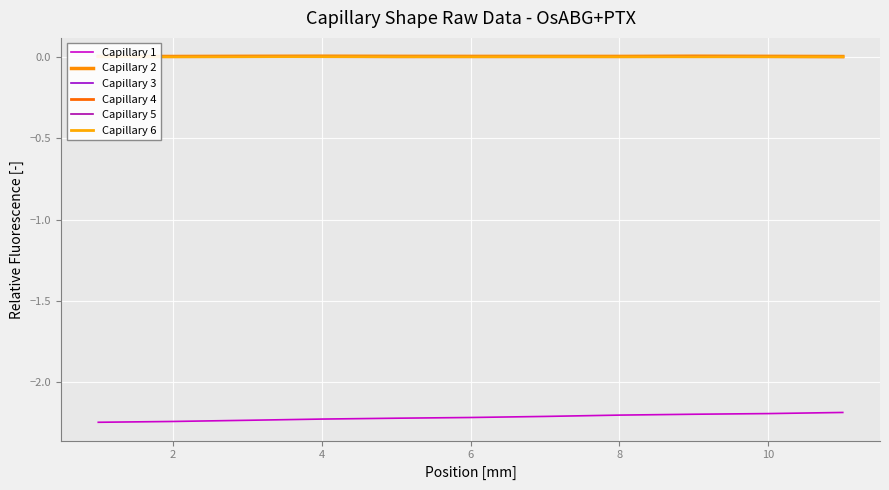

Where is Capillary 6 nearest to the value 0?

8